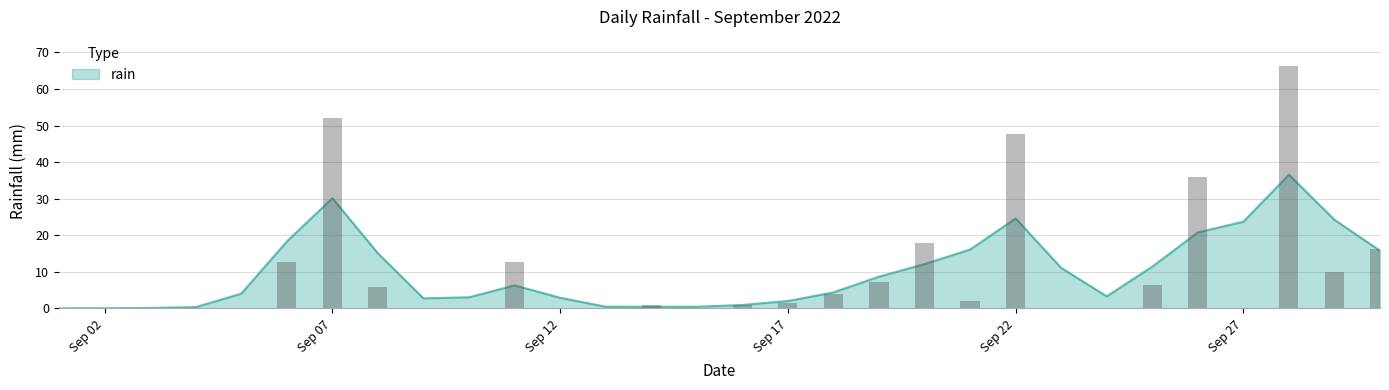

Is it true that the value at 2022-09-04 is 28.9?

False